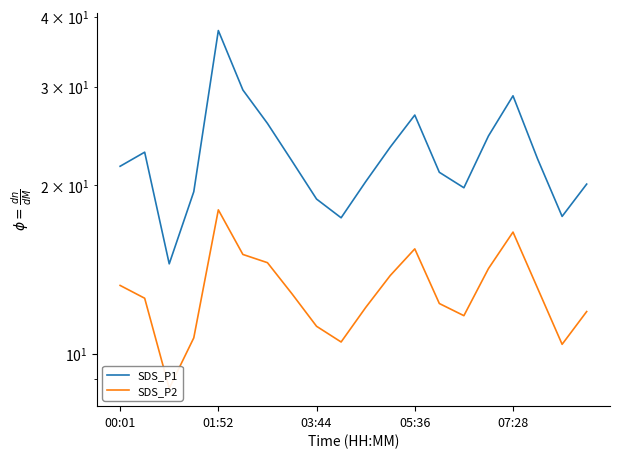

Reading right to left, list all the values displayed in this chart.

SDS_P1: 20.1	17.6	22.3	28.9	24.5	19.8	21.1	26.7	23.4	20.3	17.5	18.9	22.1	25.8	29.6	37.8	19.5	14.5	22.9	21.6
SDS_P2: 11.9	10.4	13.1	16.5	14.2	11.7	12.3	15.4	13.8	12.1	10.5	11.2	12.8	14.6	15.1	18.1	10.7	8.7	12.6	13.2